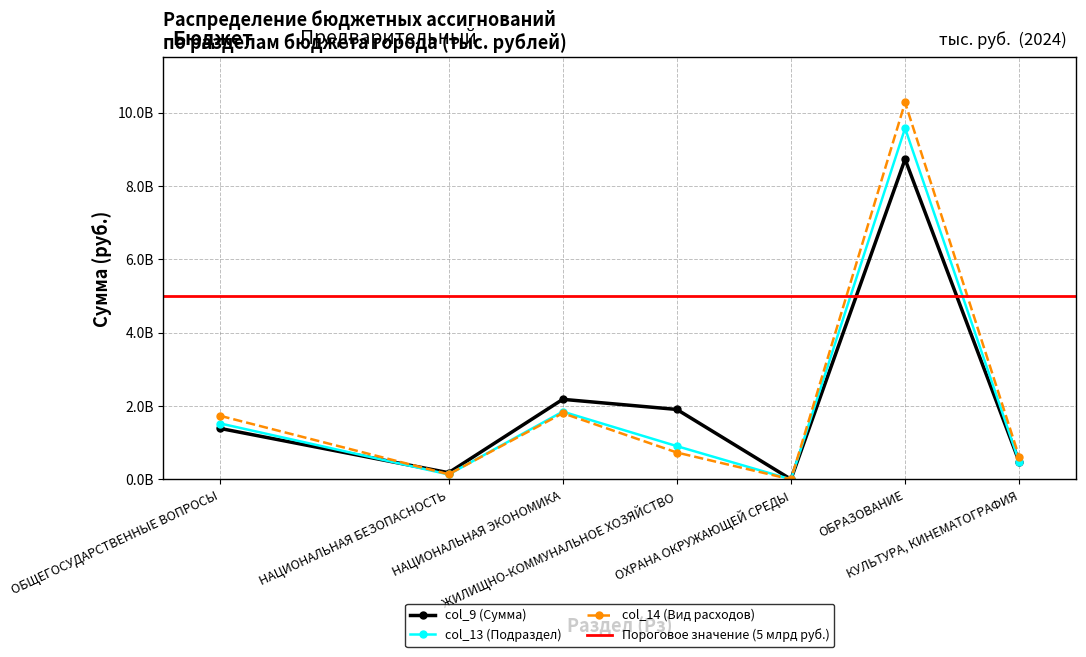

Where do col_9 (Сумма) and col_14 (Вид расходов) first cross each other?

ОБЩЕГОСУДАРСТВЕННЫЕ ВОПРОСЫ and НАЦИОНАЛЬНАЯ БЕЗОПАСНОСТЬ